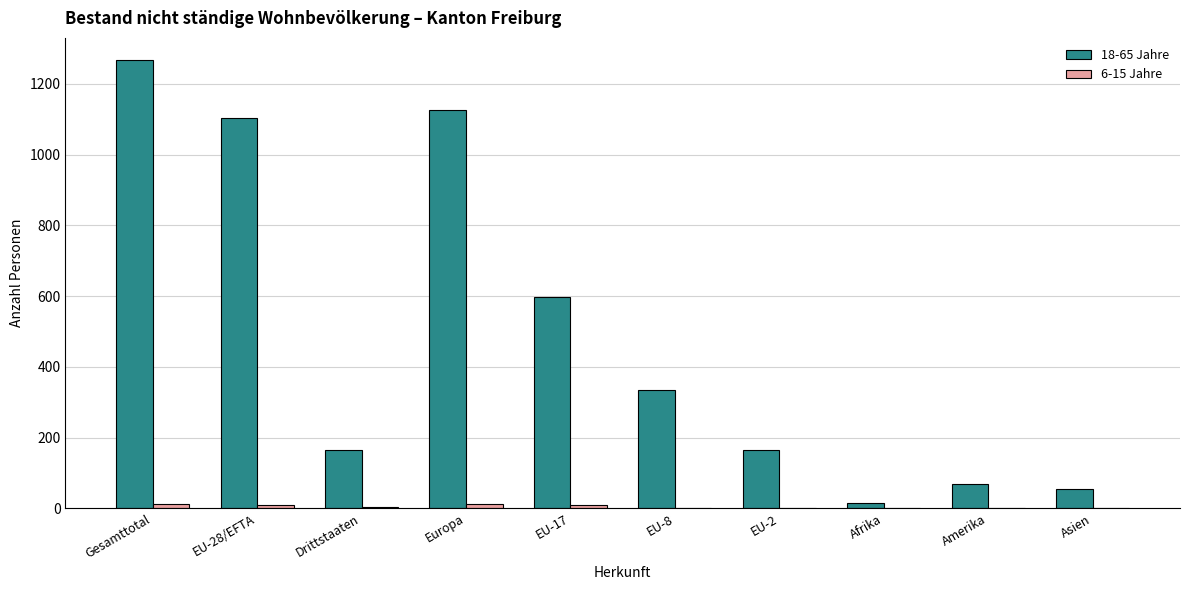

Count the number of categories in the chart.

10